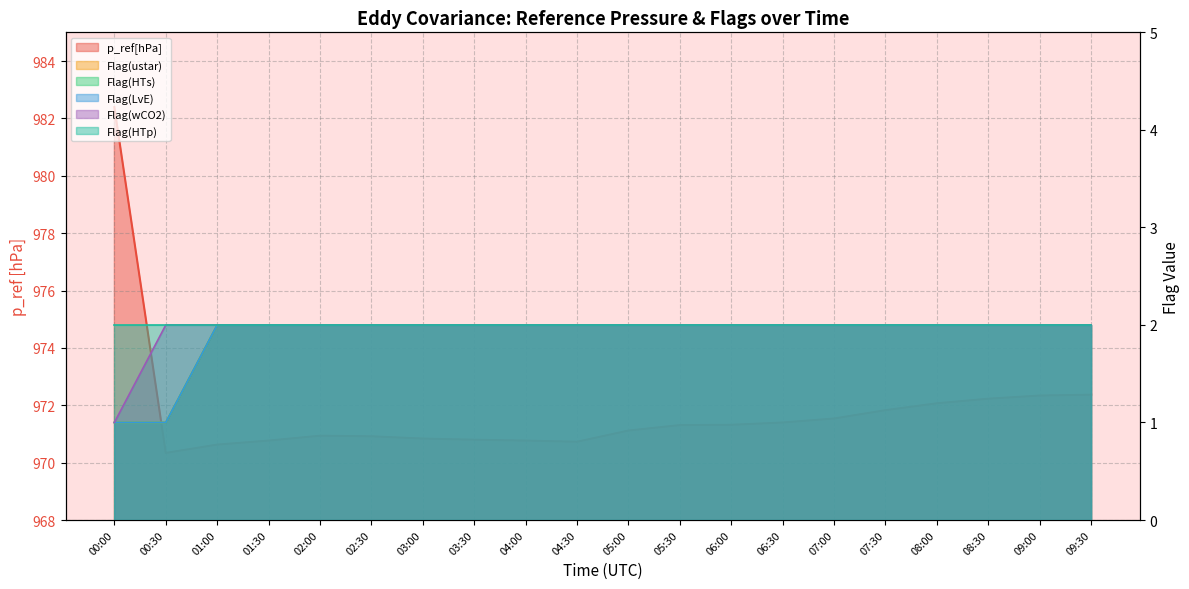

What is the value of the Flag(wCO2) point at the 17th from the left?

2.0